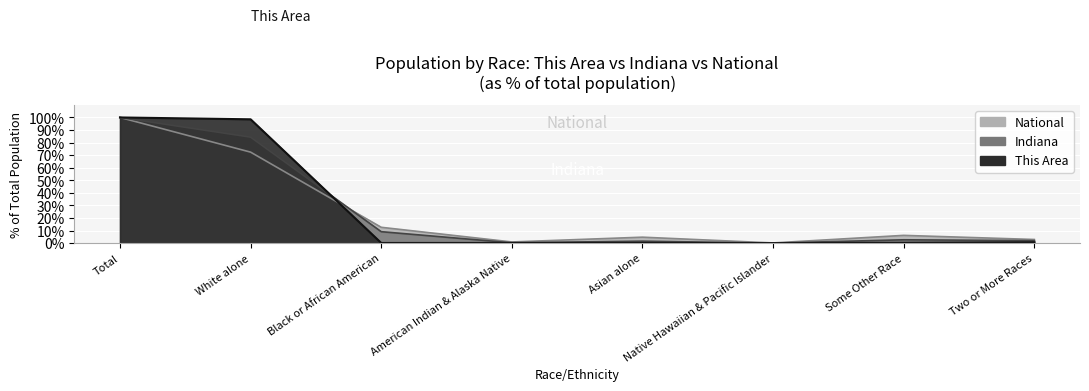

What position from the right is Two or More Races?

1